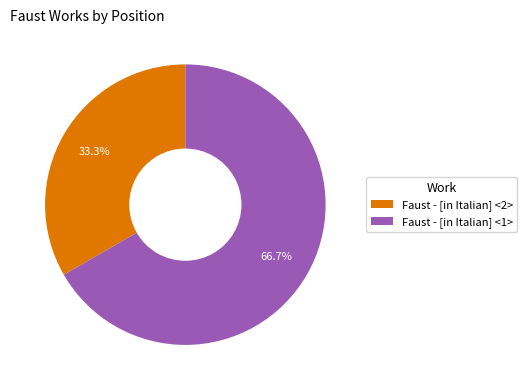

Count the number of slices in the pie.

2